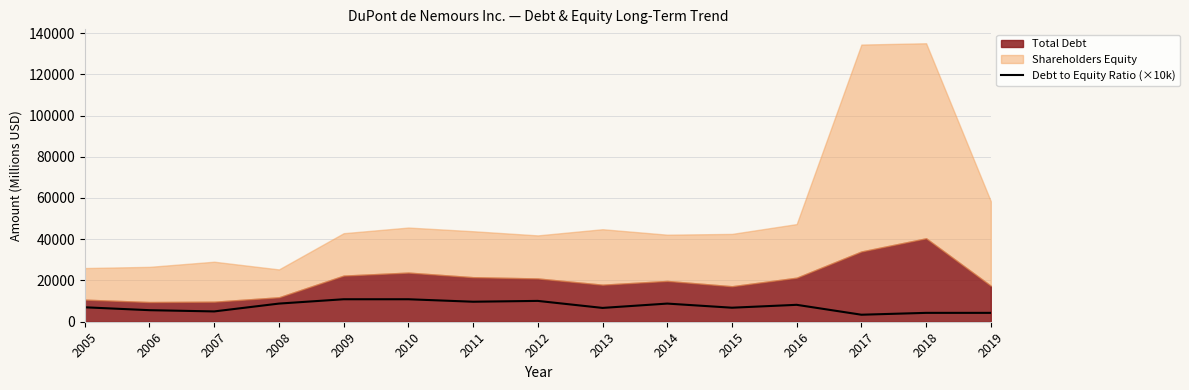

How many categories are shown in the chart?

15